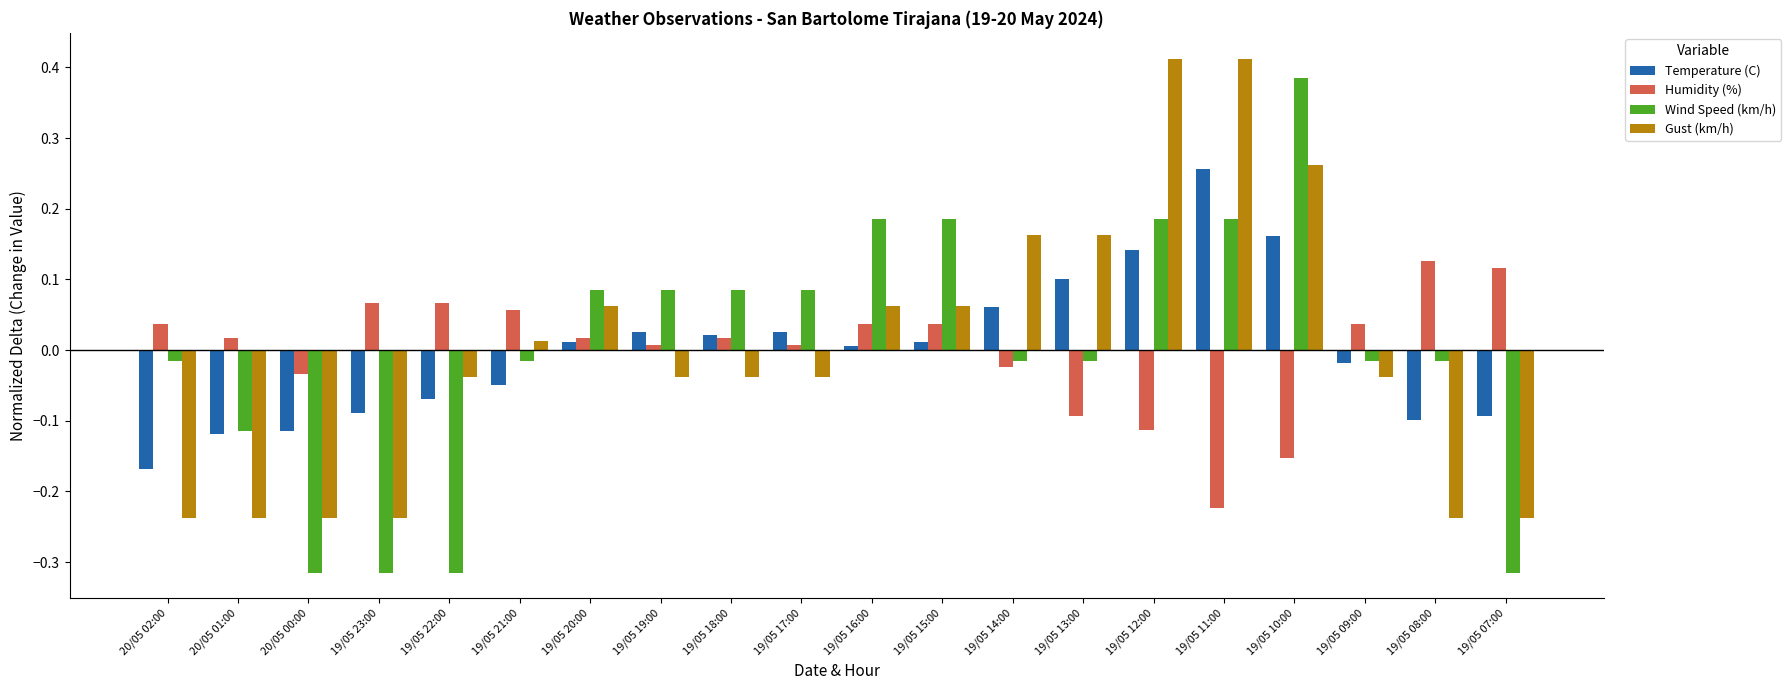

Which category has the lowest value in the Temperature (C) series?

20/05 02:00